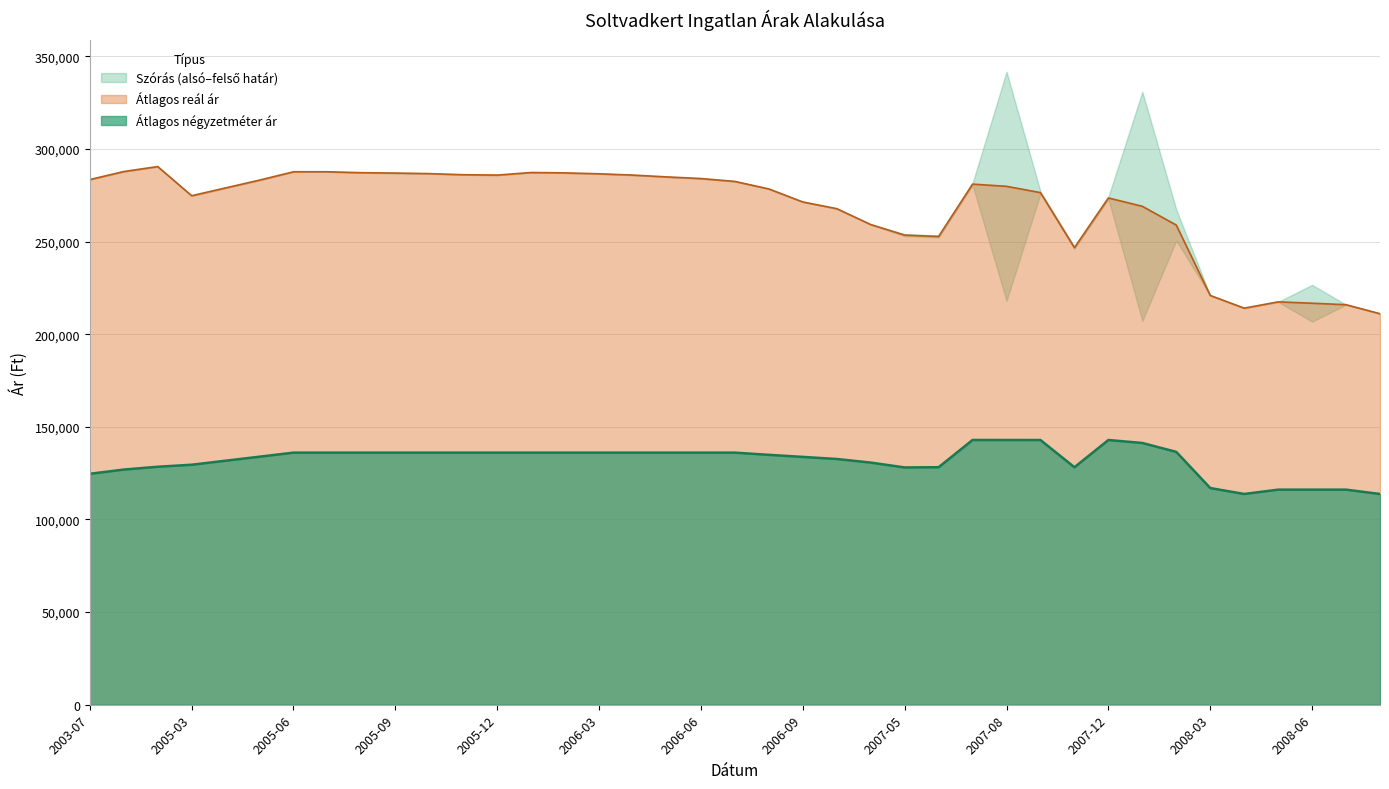

What is the approximate value of Átlagos négyzetméter ár at 2005-12, to the nearest 100?

136100